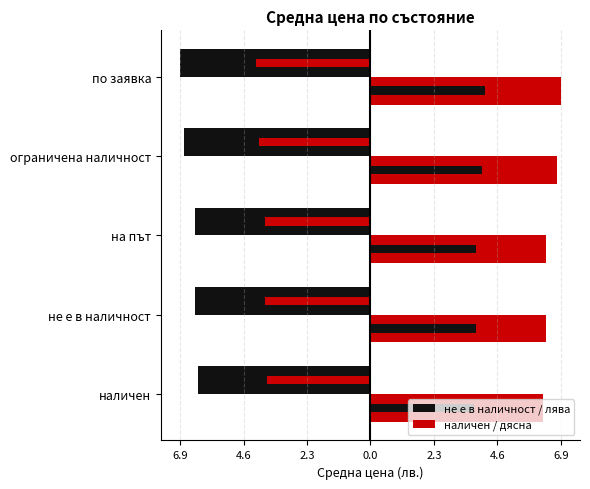

What are all the series names shown in the legend?

не е в наличност / лява, наличен / дясна